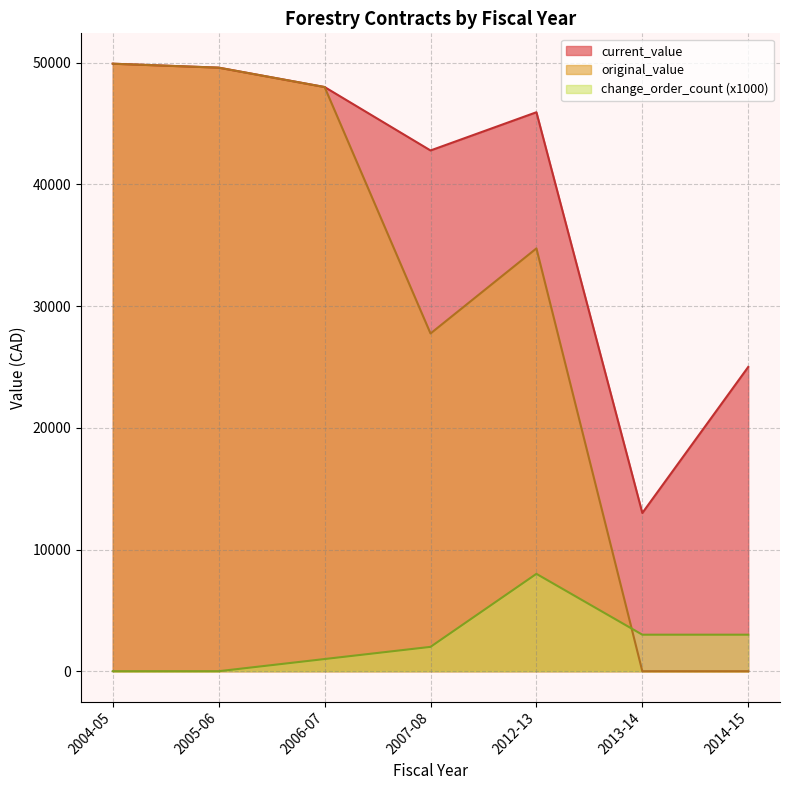

What are all the series names shown in the legend?

current_value, original_value, change_order_count (x1000)